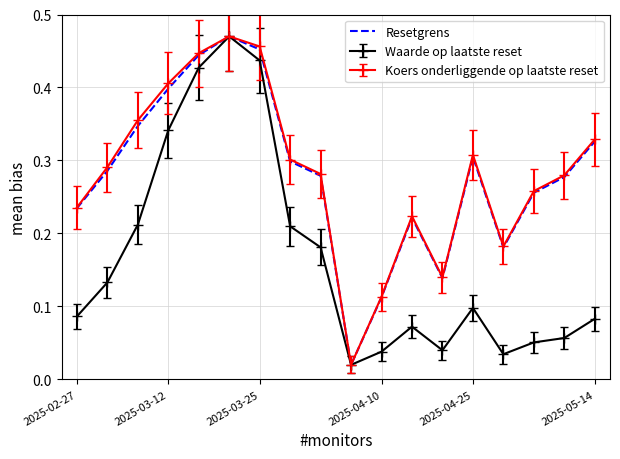

What are all the series names shown in the legend?

Resetgrens, Waarde op laatste reset, Koers onderliggende op laatste reset